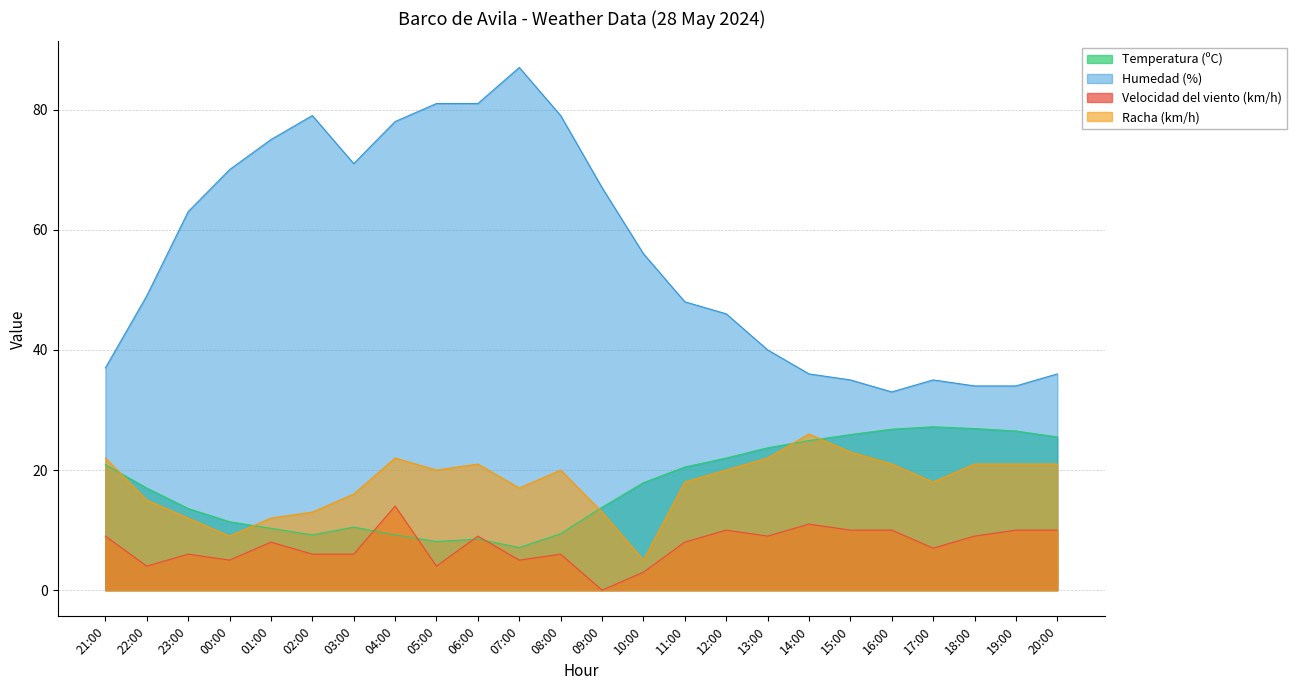

What is the total value across all series at 07:00?

116.1